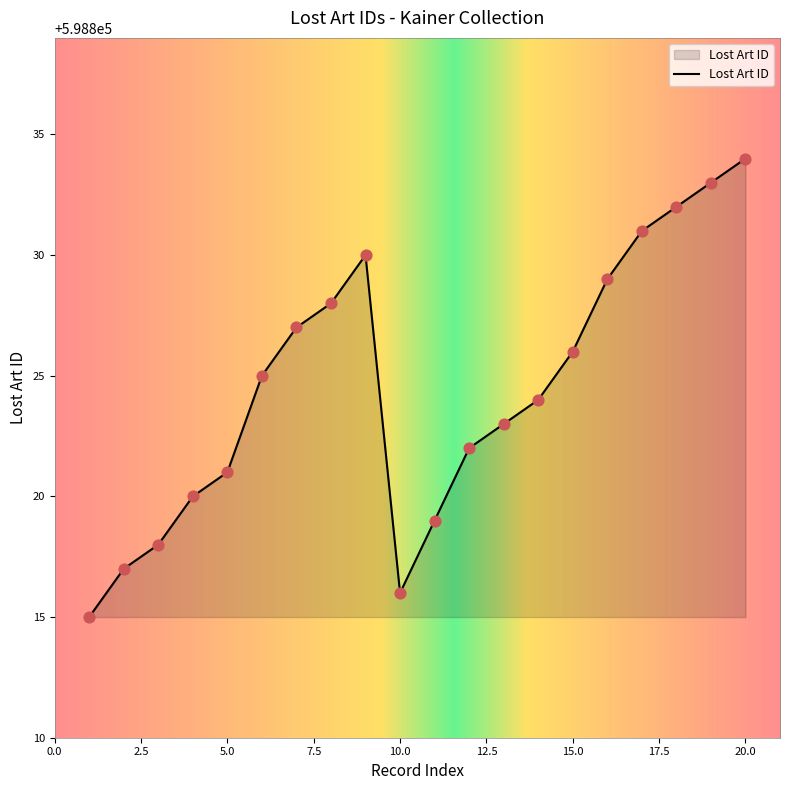

What is the maximum value shown in the chart?

598834